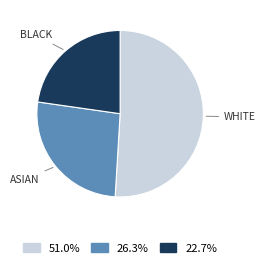

Is there a majority slice in this chart?

Yes